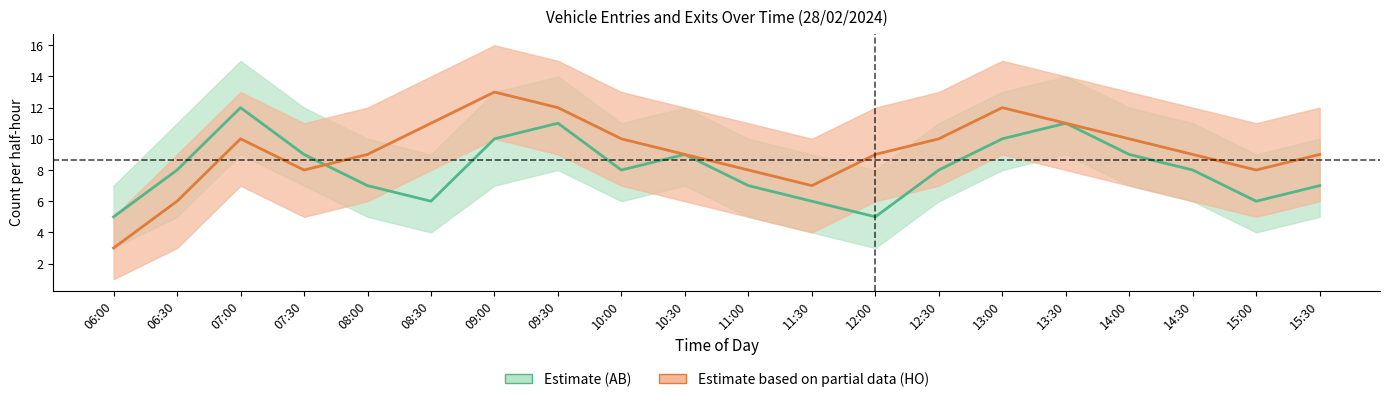

True or false: Estimate (AB) has a value of 3 at 06:30.

False